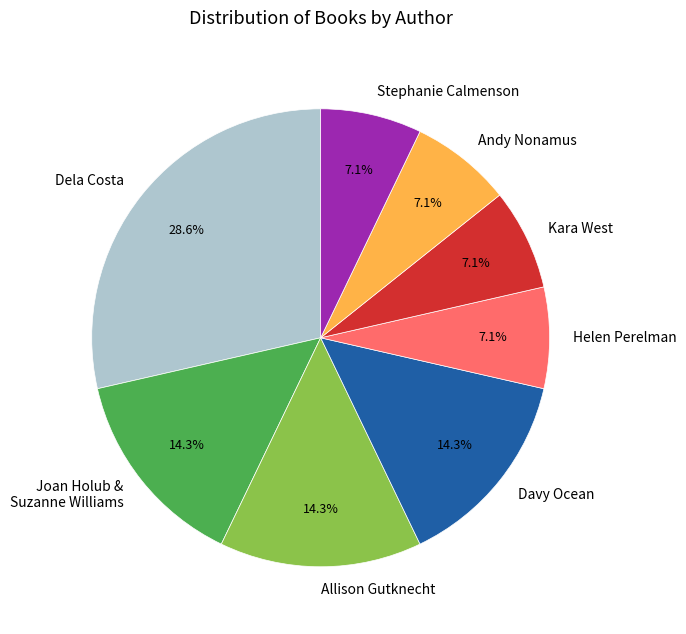

Which category has the biggest portion of the pie?

Dela Costa